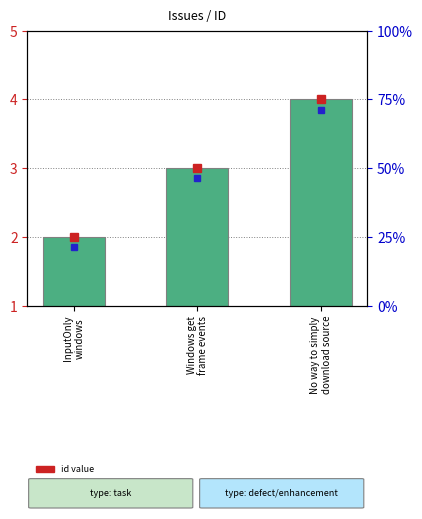

Reading left to right, extract all data points from this chart.

InputOnly
windows=2	Windows get
frame events=3	No way to simply
download source=4